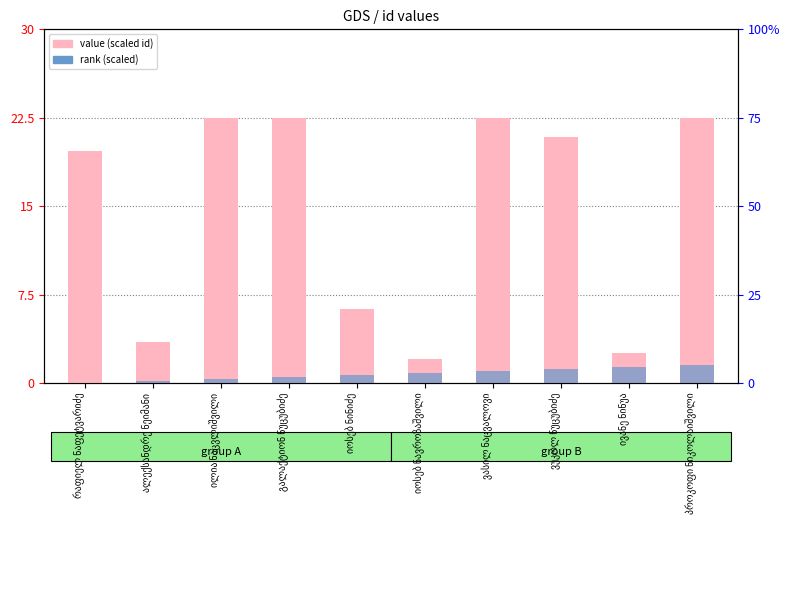

The rank (scaled) series shows 1.3 at ივანე ნინუა. True or false?

True